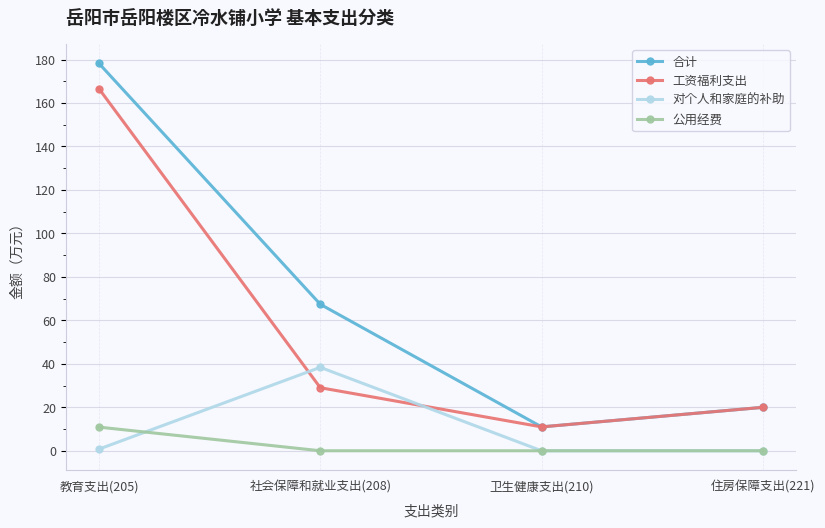

True or false: 公用经费 and 合计 intersect in this chart.

False